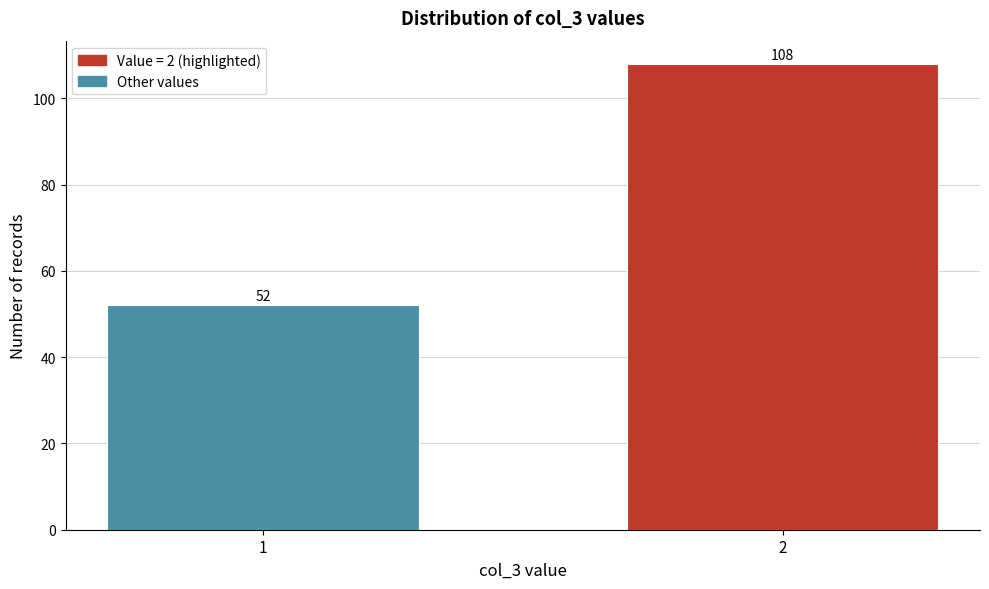

Reading left to right, transcribe all the data shown in this chart.

52	108